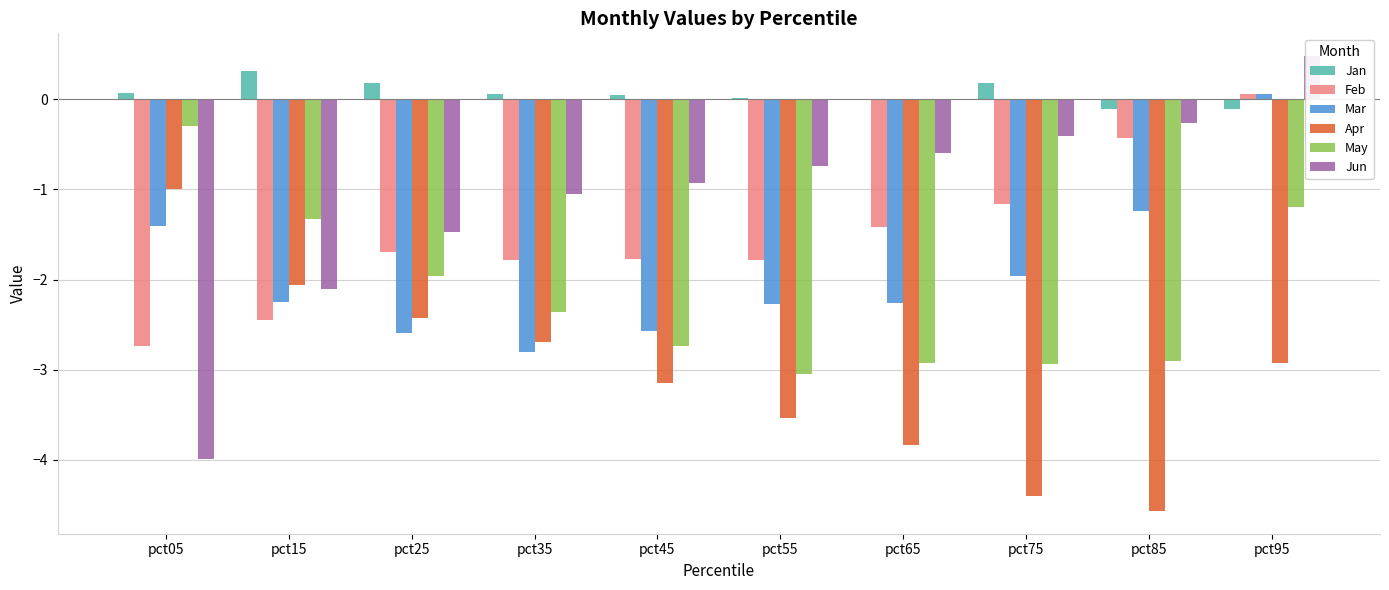

Which has a higher value, pct25 or pct45?

pct25